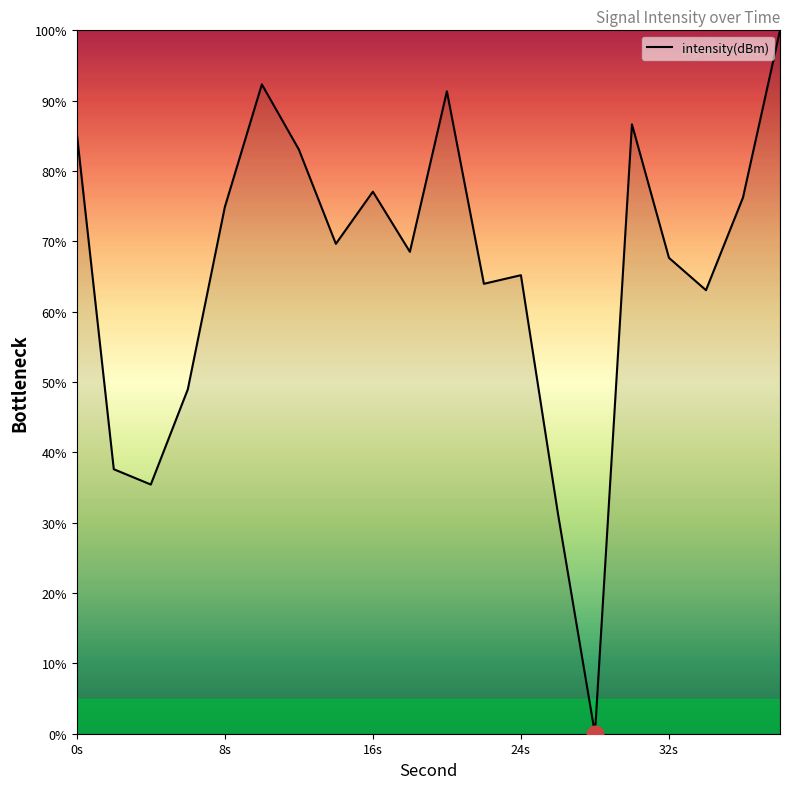

What is the difference between the maximum and minimum values?

100.0